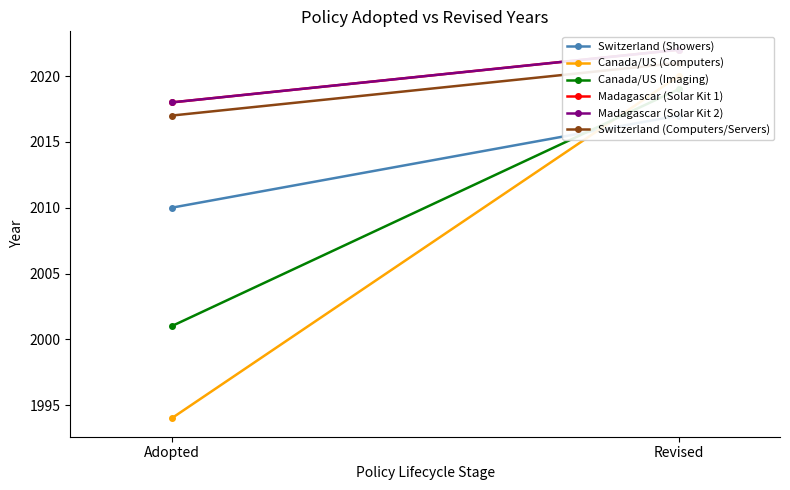

What are all the series names shown in the legend?

Switzerland (Showers), Canada/US (Computers), Canada/US (Imaging), Madagascar (Solar Kit 1), Madagascar (Solar Kit 2), Switzerland (Computers/Servers)